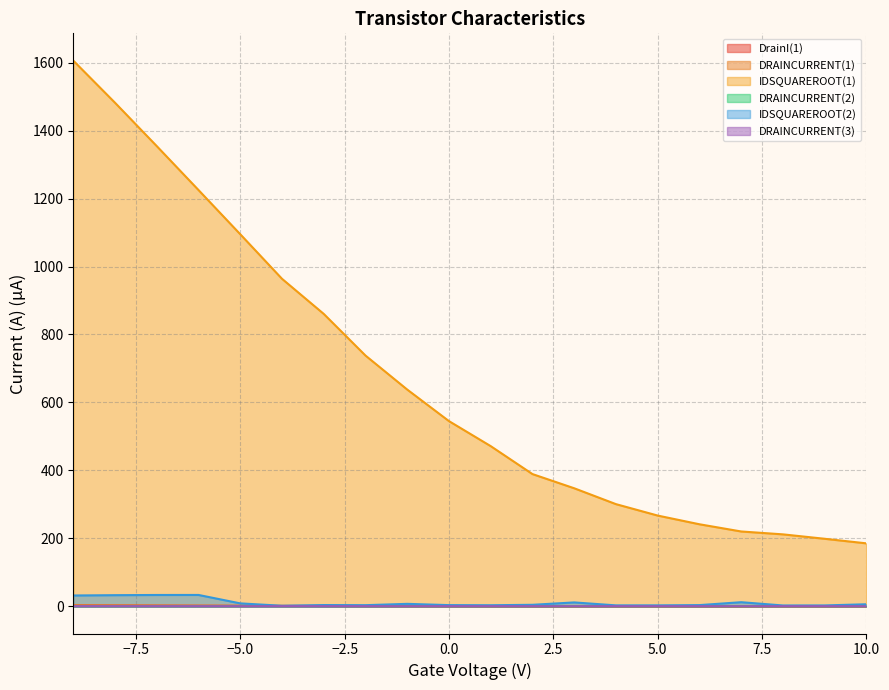

What are all the series names shown in the legend?

DrainI(1), DRAINCURRENT(1), IDSQUAREROOT(1), DRAINCURRENT(2), IDSQUAREROOT(2), DRAINCURRENT(3)